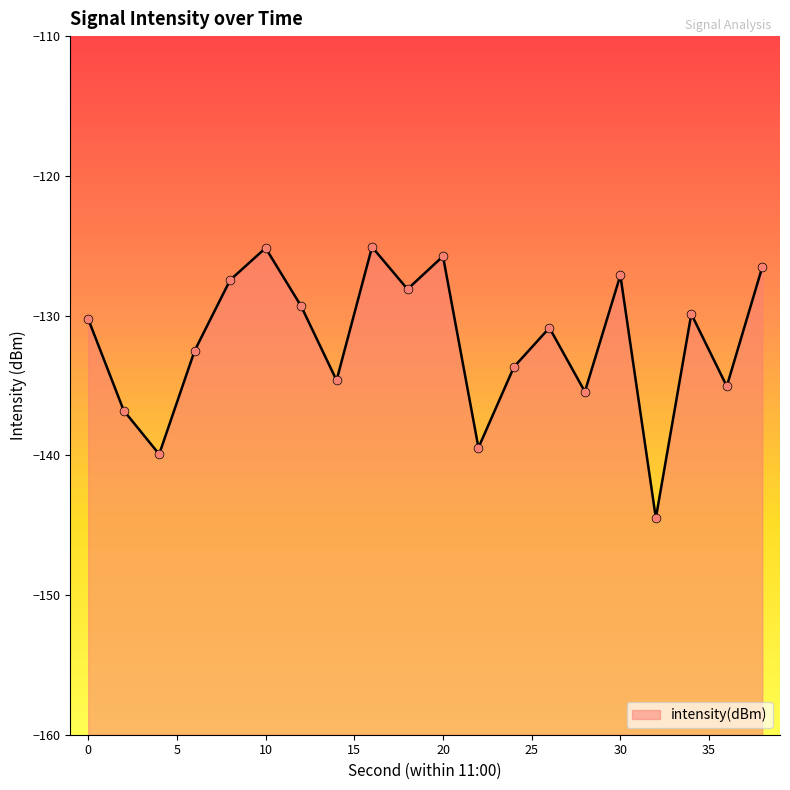

What is the change in value from 24 to 34?

+3.8